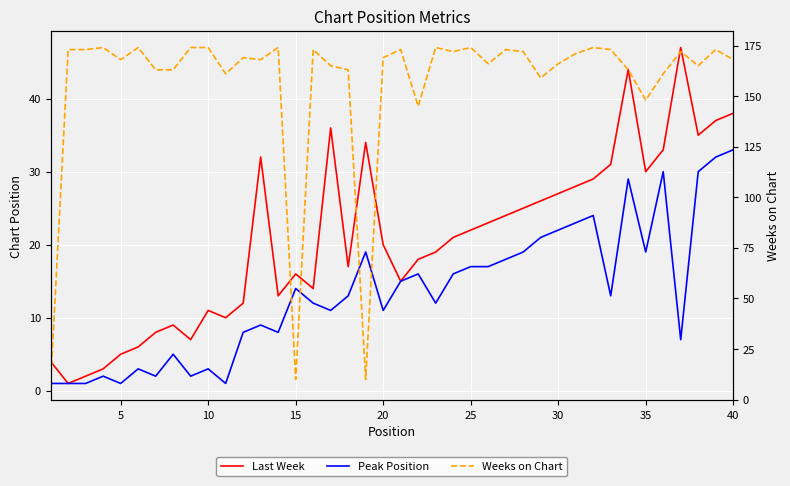

How many series are shown in this chart?

3